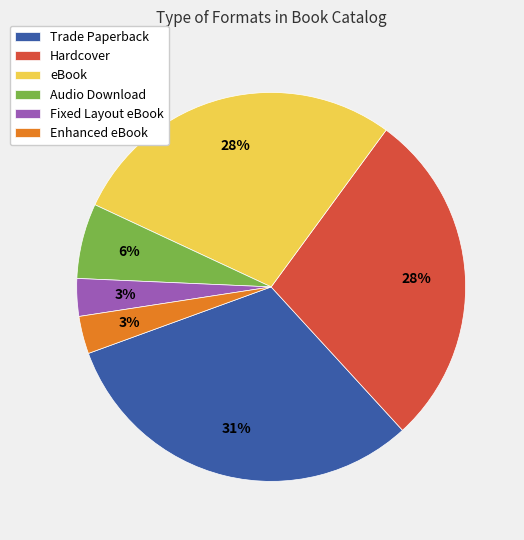

The Fixed Layout eBook slice represents 3% of the pie. True or false?

True